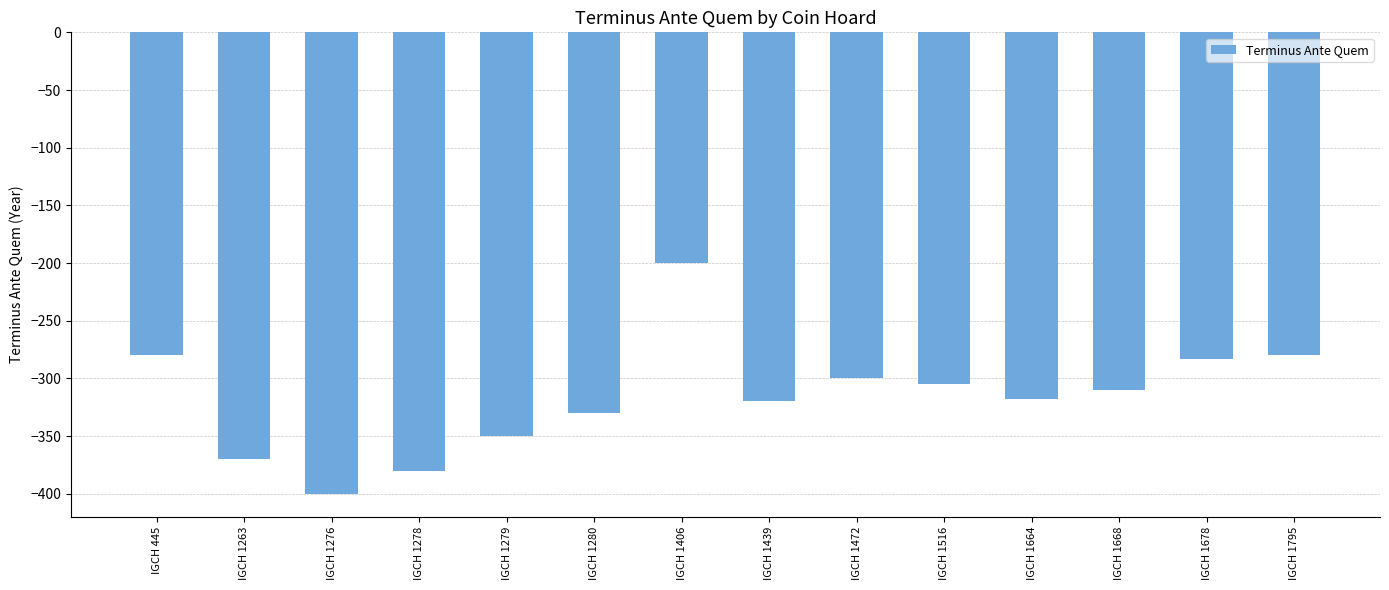

Reading left to right, extract all data points from this chart.

-280	-370	-400	-380	-350	-330	-200	-320	-300	-305	-318	-310	-283	-280